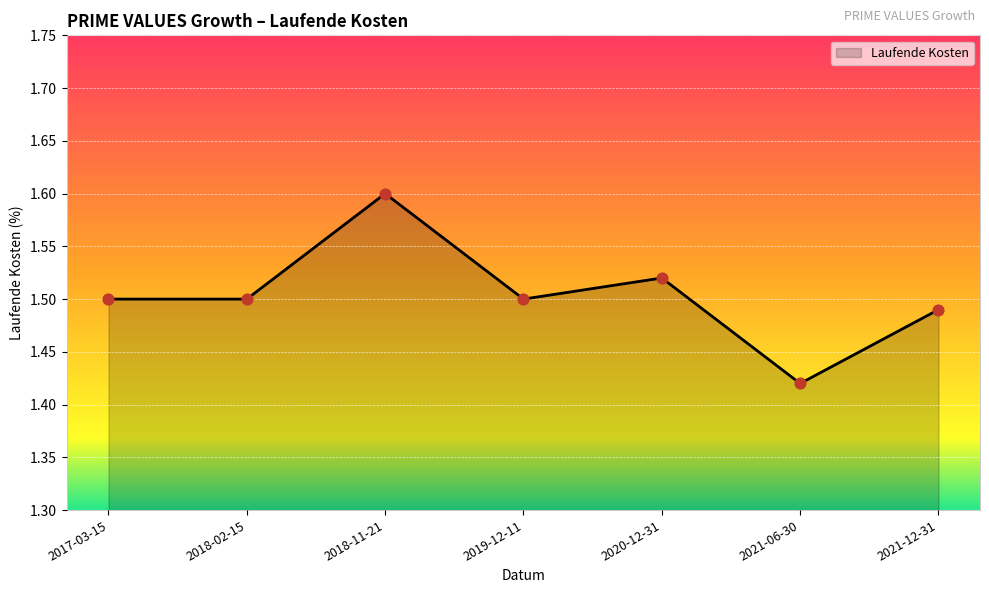

Approximately how many times larger is the value at 2021-06-30 compared to 2019-12-11?

0.9